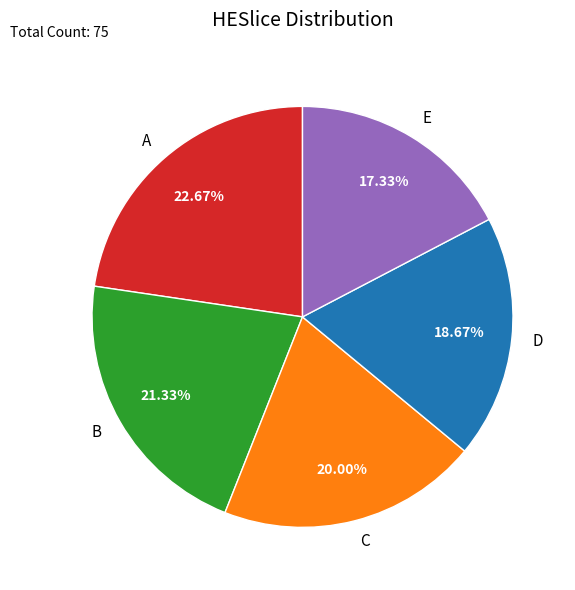

To the nearest percent, what portion does B represent?

21%